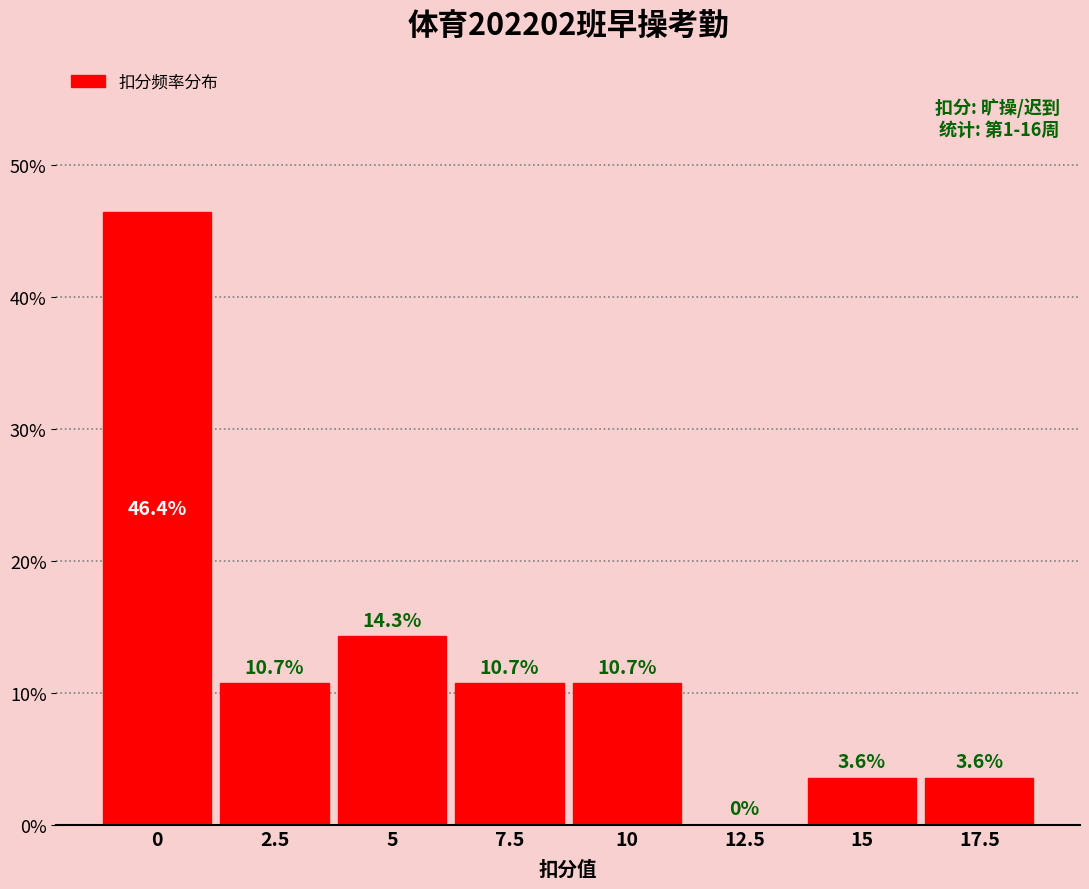

Reading left to right, transcribe this chart: for each bar, give the range it covers on the x-axis and its height. The bar edges are not printed on the chart, so give them approximately, as read against the axis.

-1.25 to 1.25: 46.4
1.25 to 3.75: 10.7
3.75 to 6.25: 14.3
6.25 to 8.75: 10.7
8.75 to 11.25: 10.7
11.25 to 13.75: 0.0
13.75 to 16.25: 3.6
16.25 to 18.75: 3.6